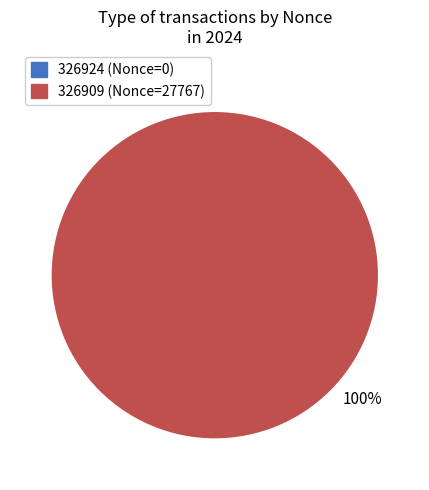

To the nearest percent, what portion does 326909 represent?

100%